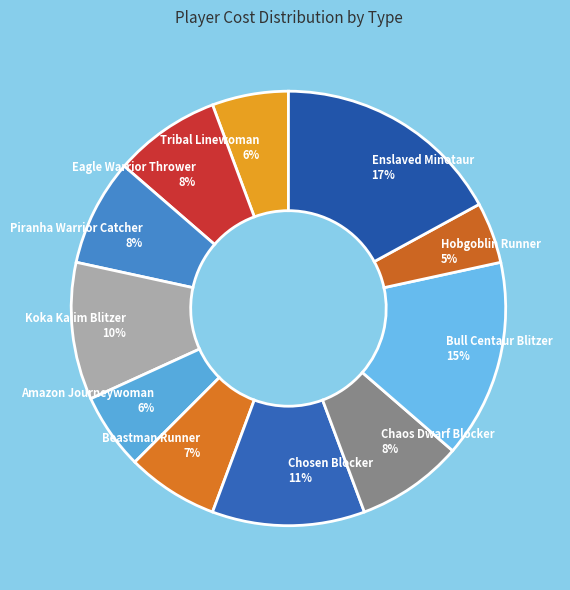

The Enslaved Minotaur slice represents 29% of the pie. True or false?

False